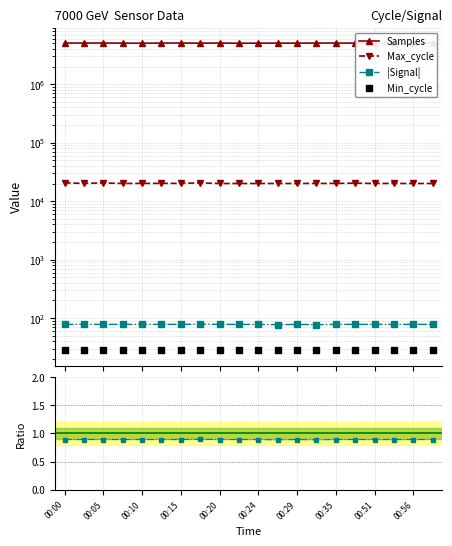

Is the value of Min_cycle at 00:00 greater than the value of |Signal| at 00:05?

No